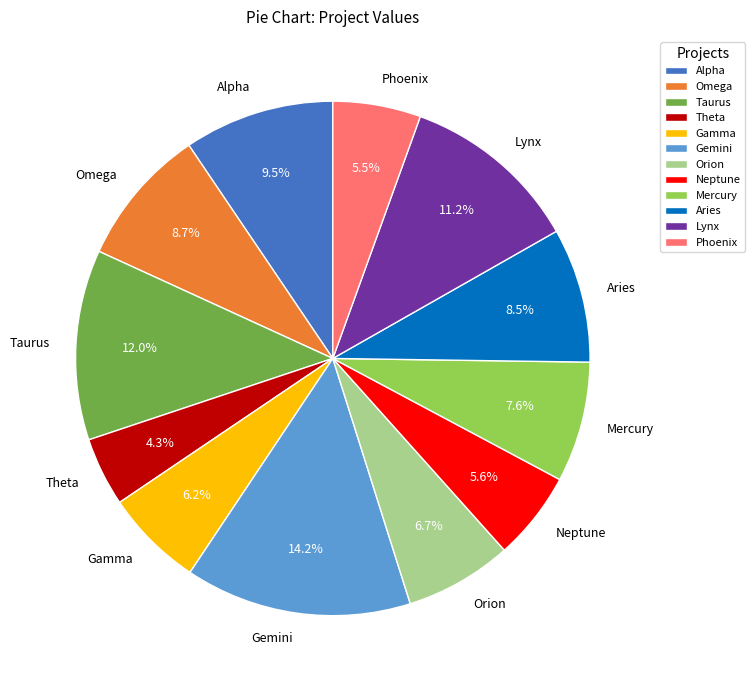

Which category has the smallest portion of the pie?

Theta